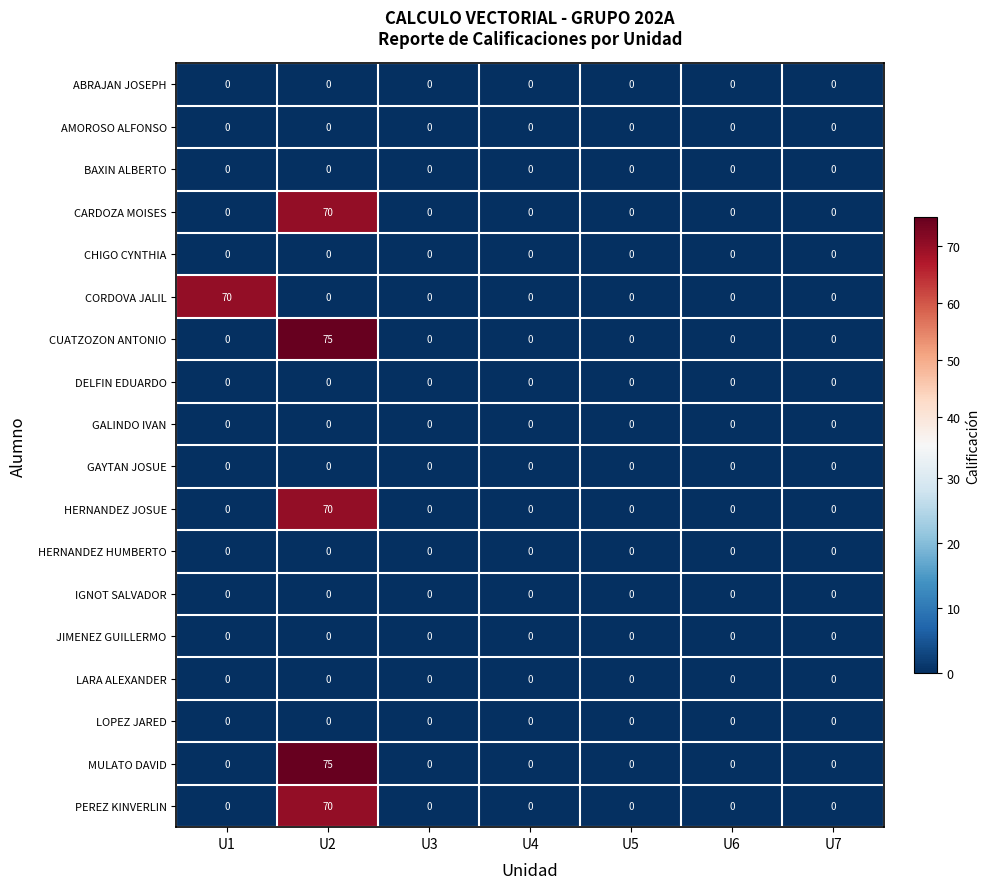

What is the maximum value shown in the chart?

75